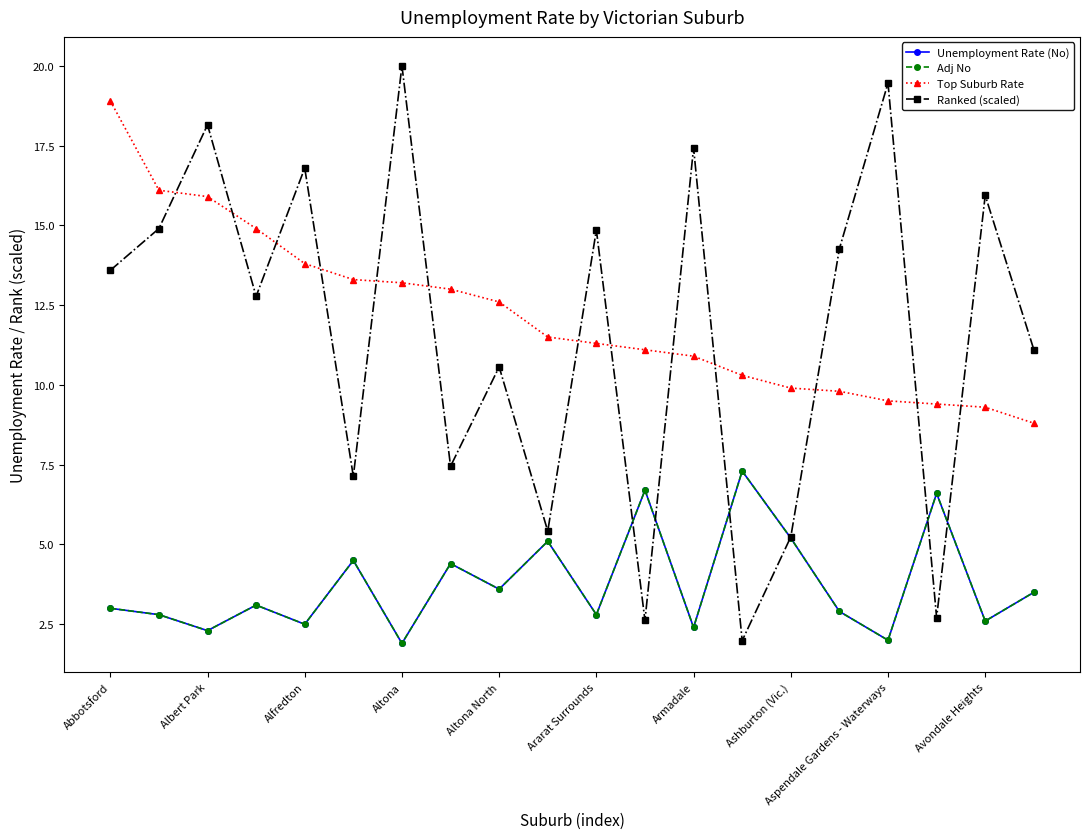

What is the difference between the maximum and minimum values in the Ranked (scaled) series?

18.0